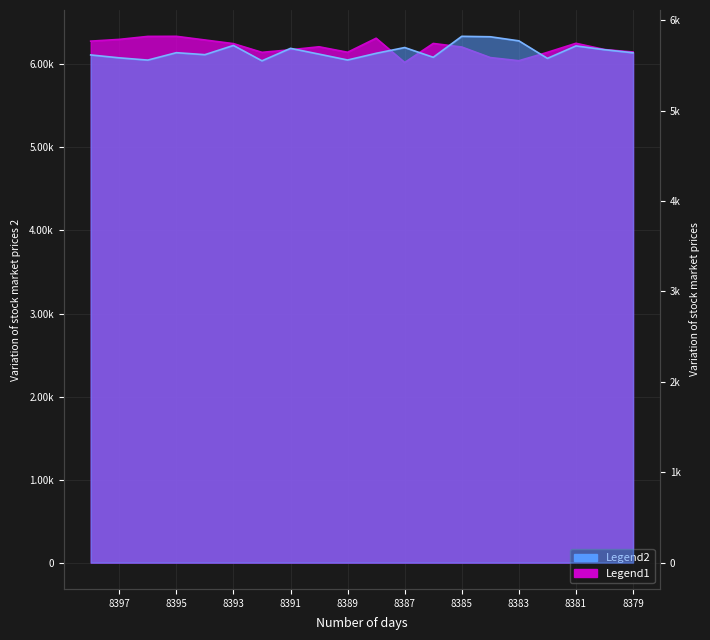

Rank the series at 8386 from lowest to highest value.

Legend2, Legend1